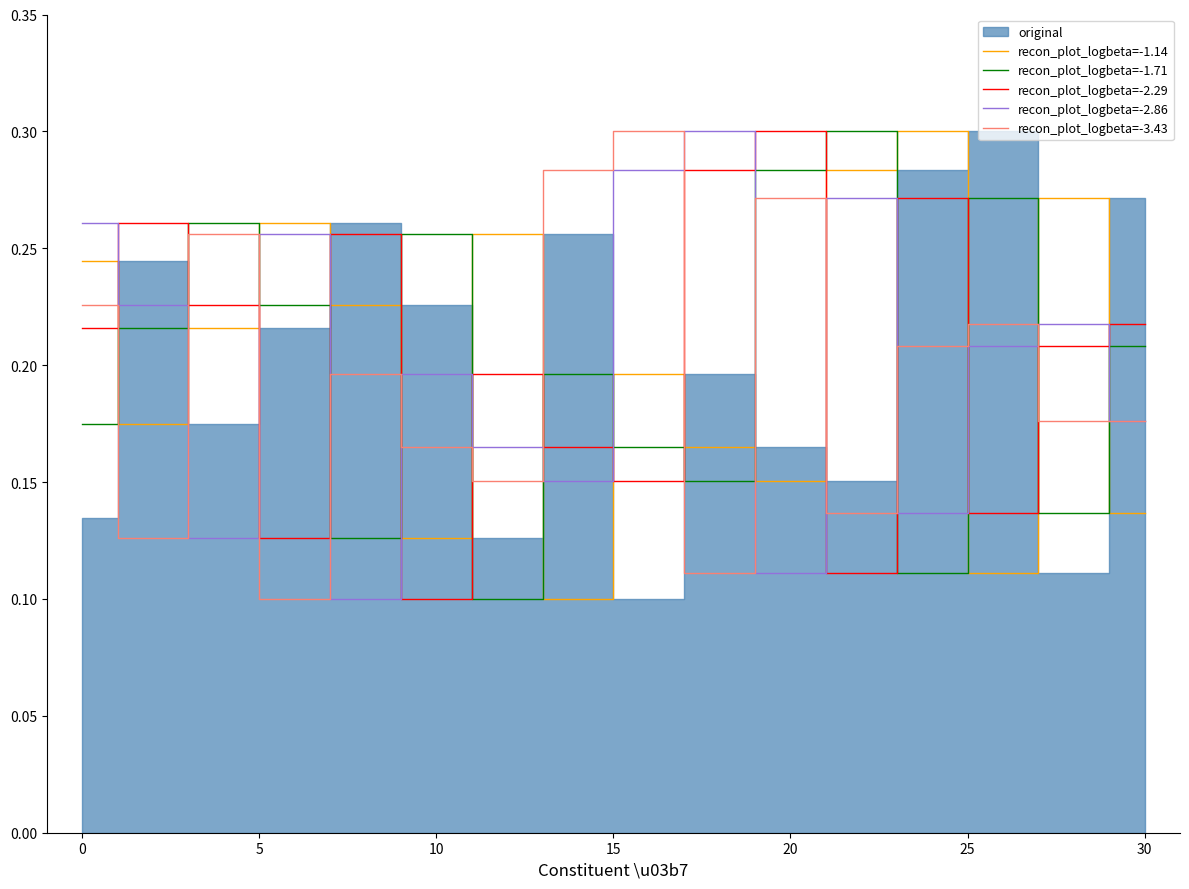

List the series in order of their peak value, lowest first.

recon_plot_logbeta=-1.14, recon_plot_logbeta=-1.71, recon_plot_logbeta=-2.29, recon_plot_logbeta=-2.86, recon_plot_logbeta=-3.43